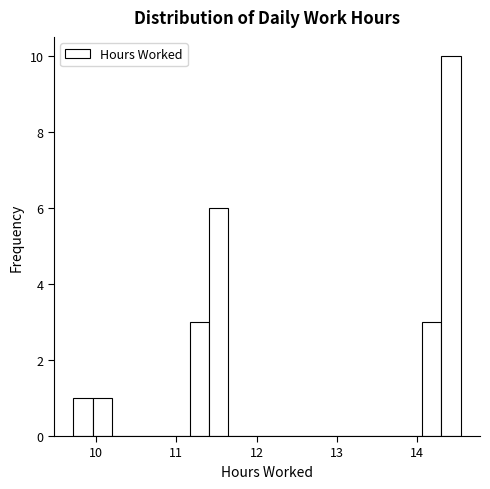

Read against the x-axis, roughly where is the centre of the tallest bar?

14.4